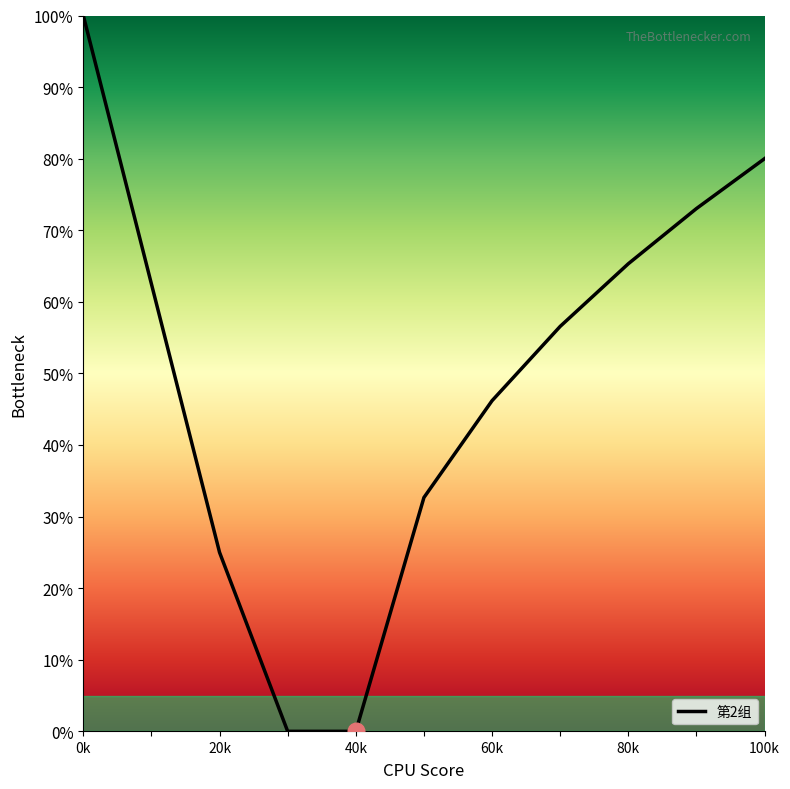

How many lines are shown in the chart?

1